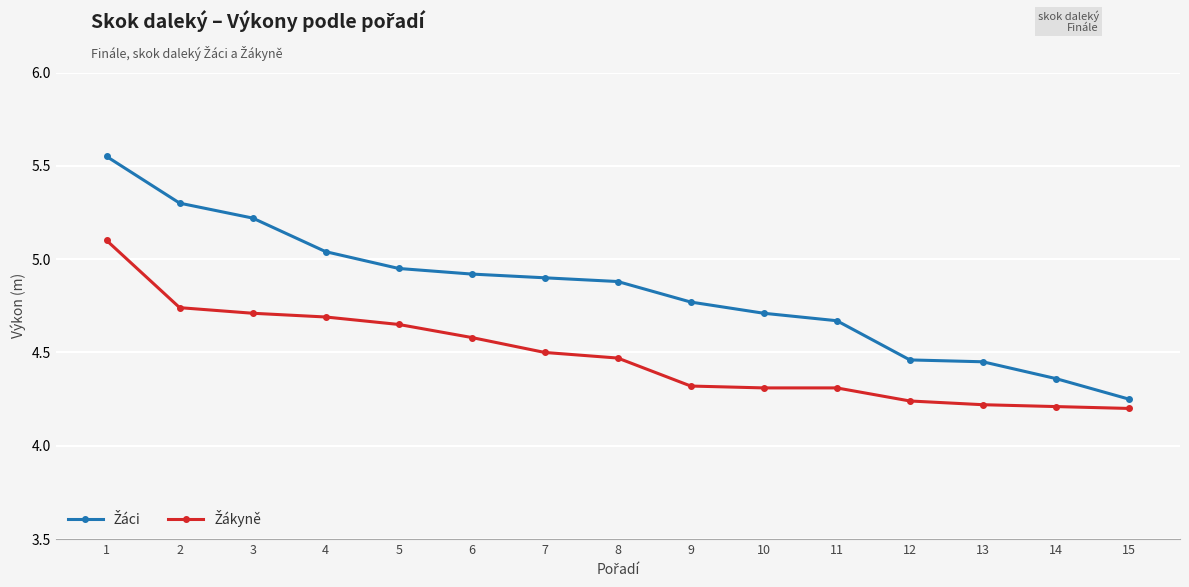

At how many categories does at least one series exceed 4?

15